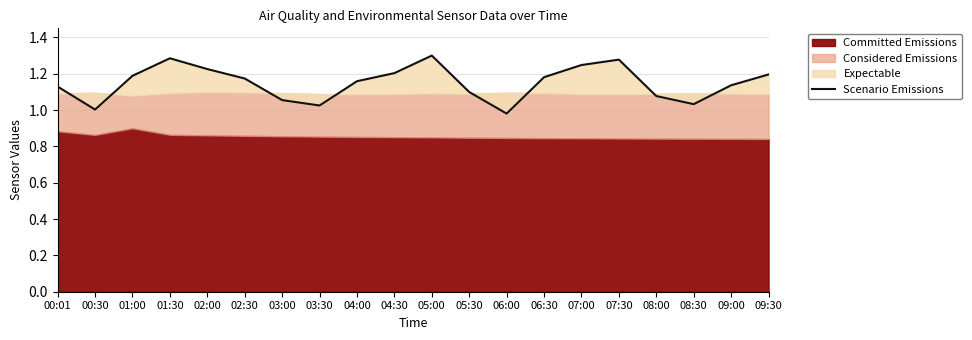

Reading left to right, transcribe all the data shown in this chart.

00:01=1.1	00:30=1.0	01:00=1.2	01:30=1.3	02:00=1.2	02:30=1.2	03:00=1.1	03:30=1.0	04:00=1.2	04:30=1.2	05:00=1.3	05:30=1.1	06:00=1.0	06:30=1.2	07:00=1.2	07:30=1.3	08:00=1.1	08:30=1.0	09:00=1.1	09:30=1.2